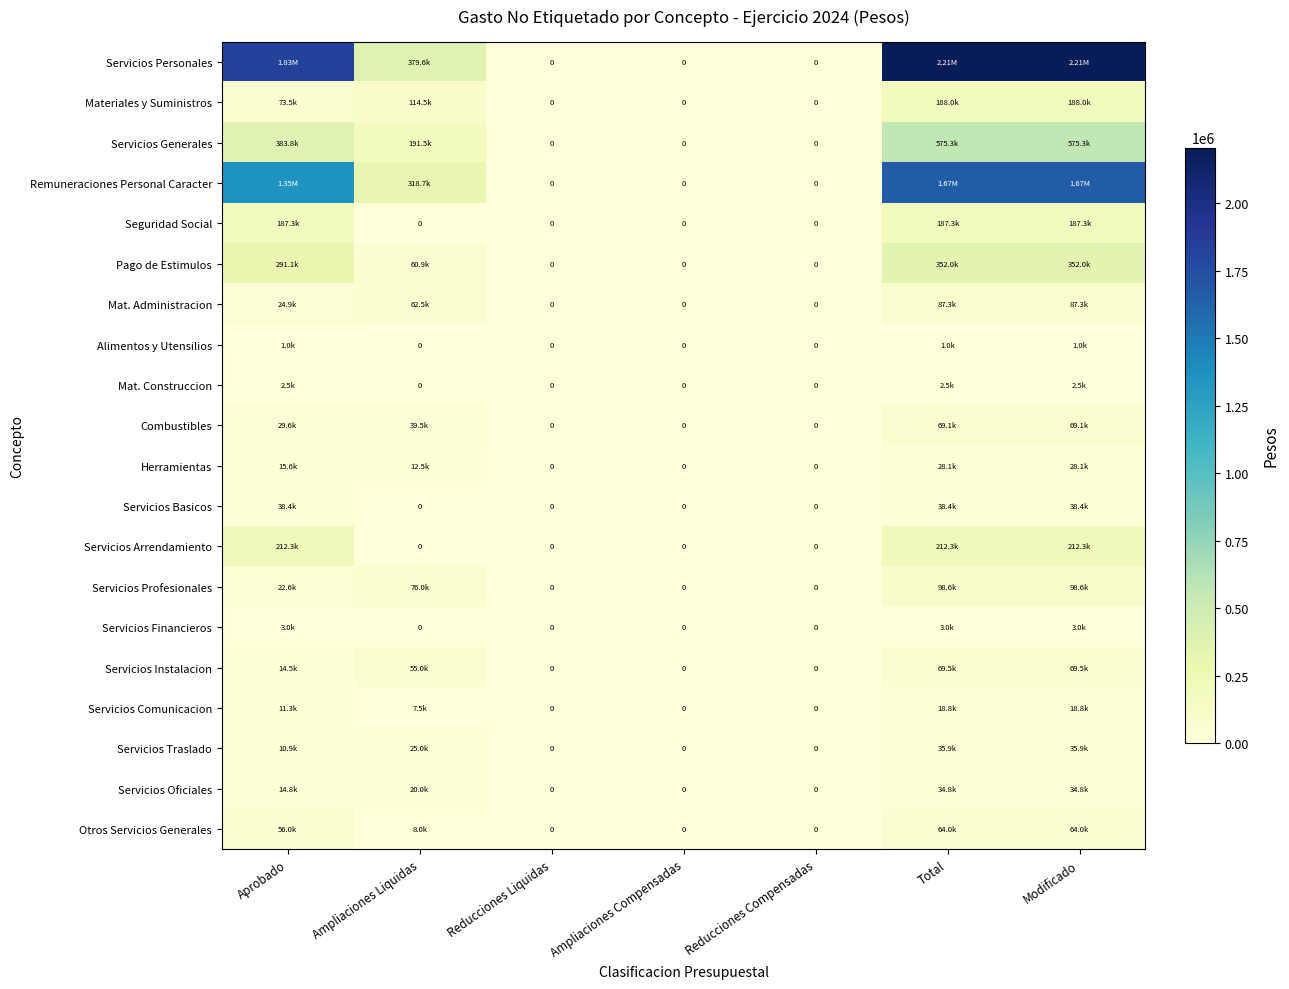

At which category does the chart reach its minimum across all series?

Reducciones Liquidas